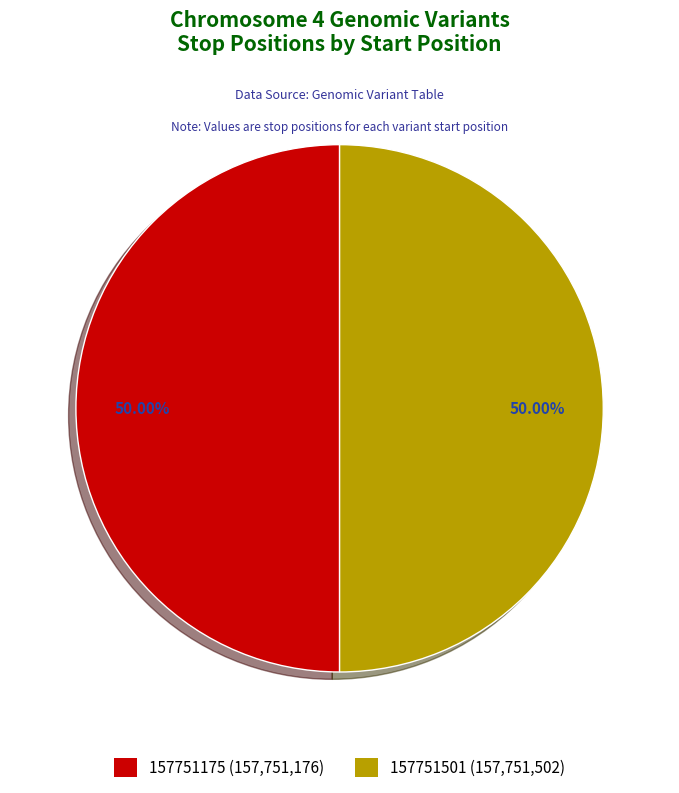

Is the sum of 157751175 and 157751501 greater than half?

Yes